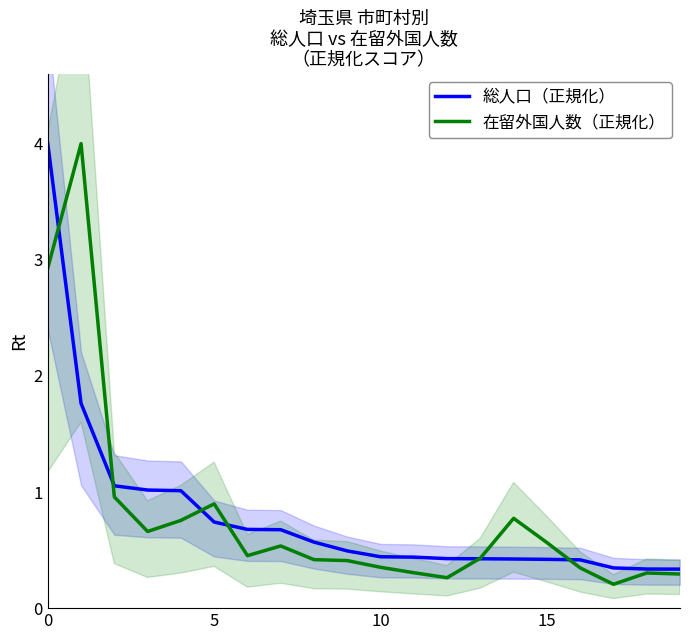

Which category has the lowest value in the 総人口（正規化） series?

19